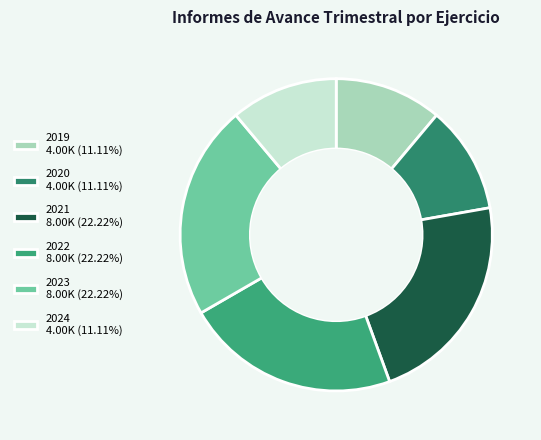

How many segments does this pie chart have?

6